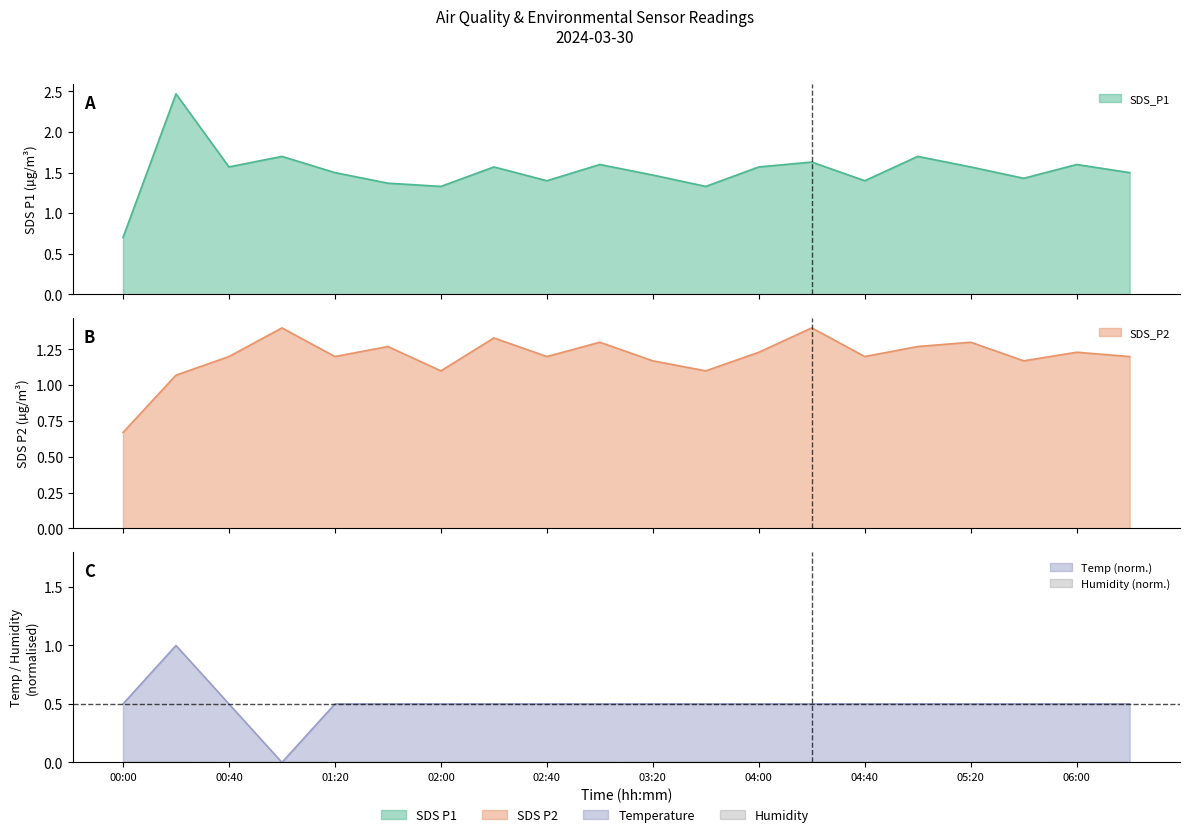

True or false: Temp and SDS_P1 cross at least once.

False